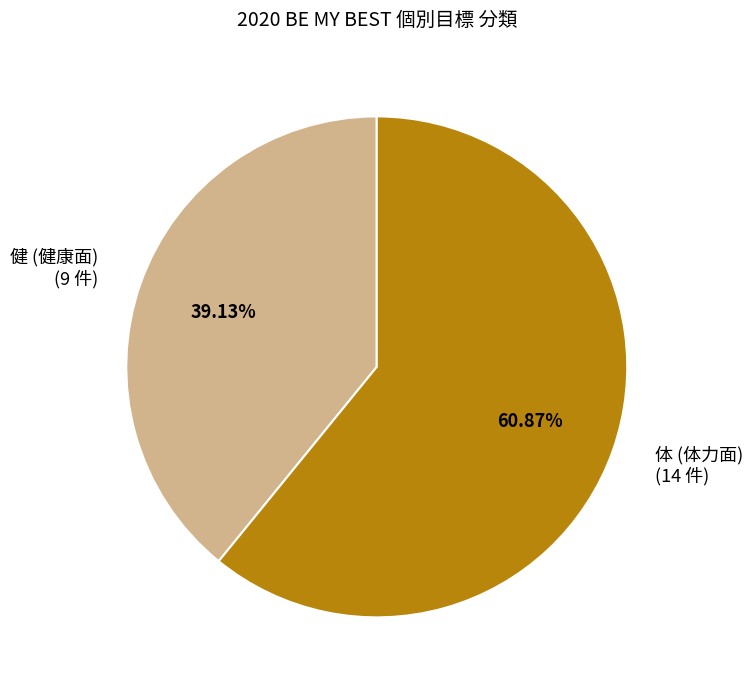

Rank the categories by value from highest to lowest.

体, 健